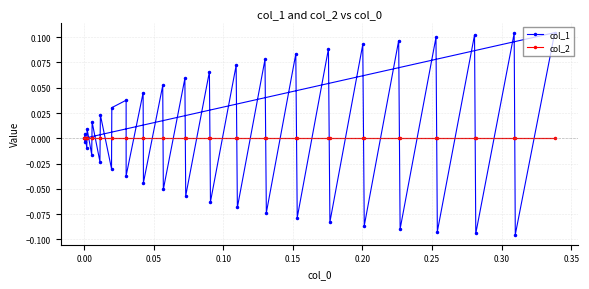

Which series has the widest spread of values?

col_1